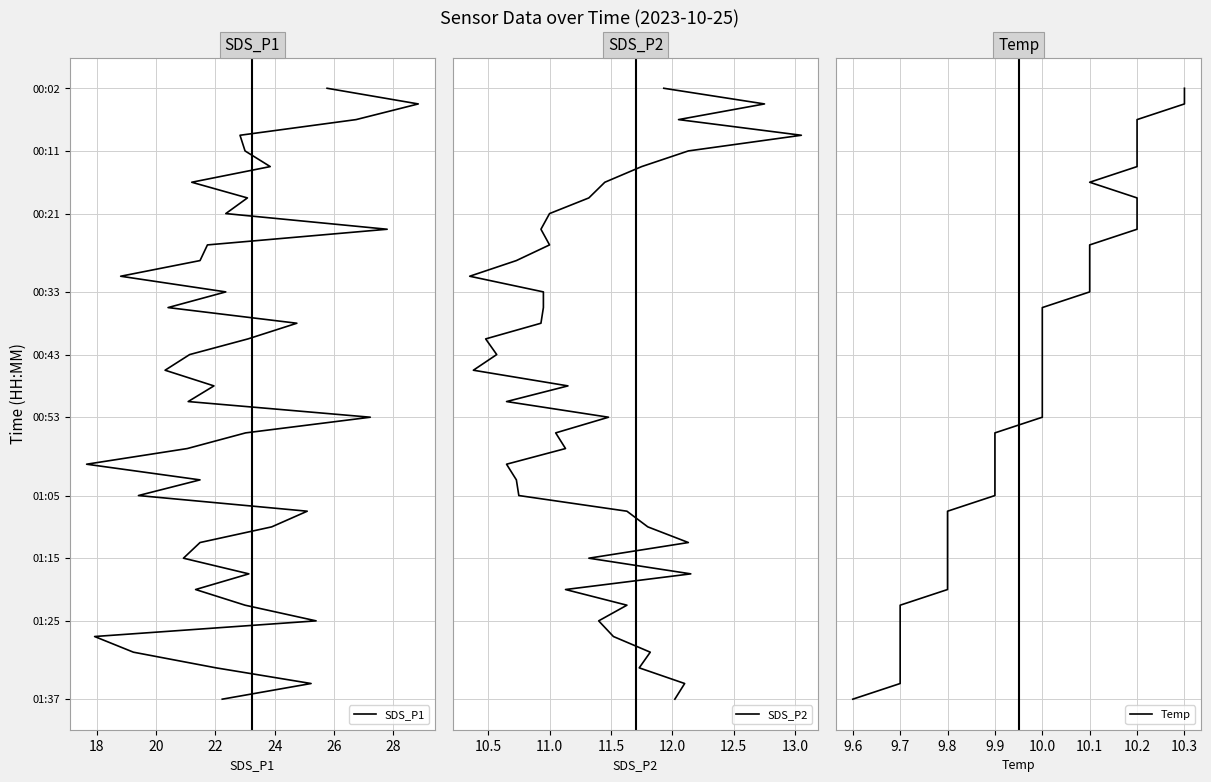

Does the chart have visible grid lines?

Yes